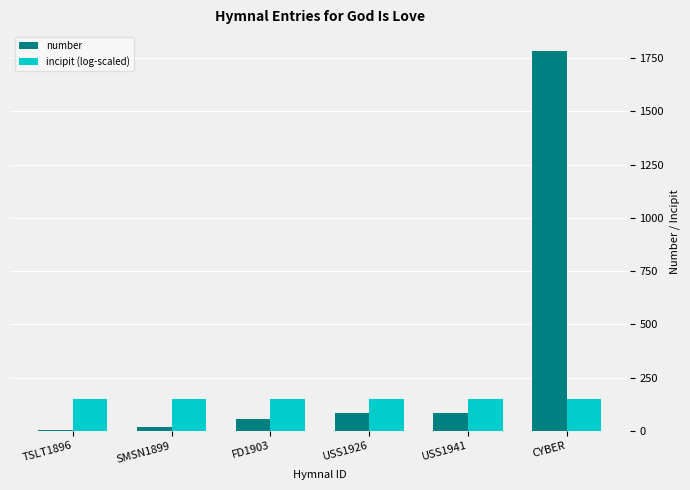

What is the sum of all incipit (log-scaled) values?

885.1